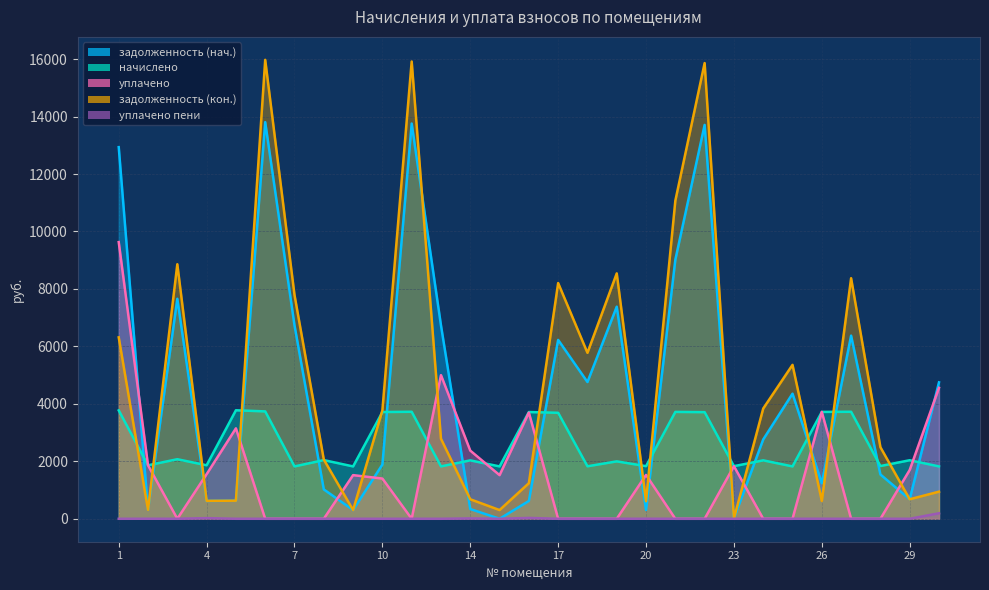

What is the value of the задолженность (кон.) point at the 7th from the left?

7790.1